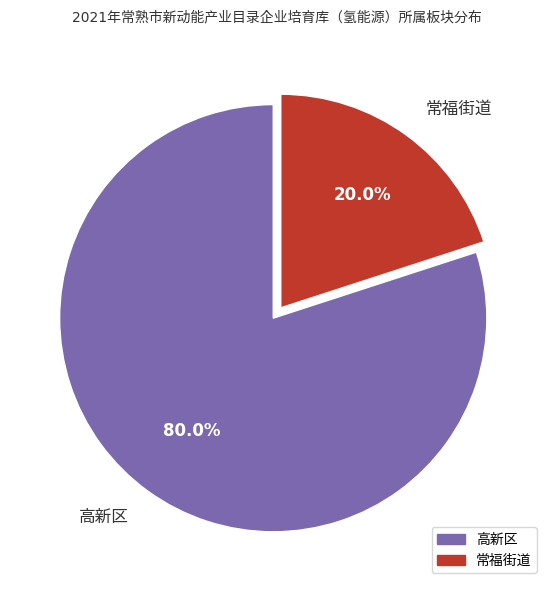

Does 高新区 represent more than half of the total?

Yes